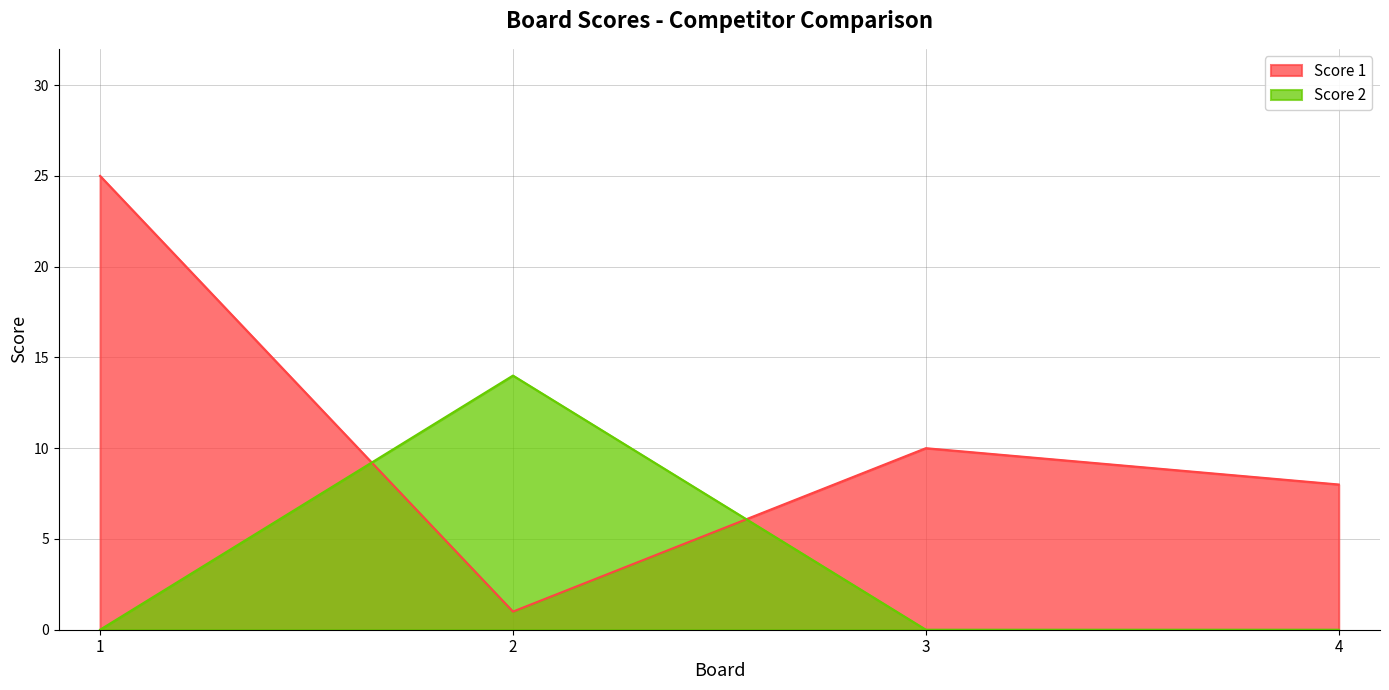

How many data points in Score 2 are above 0?

1